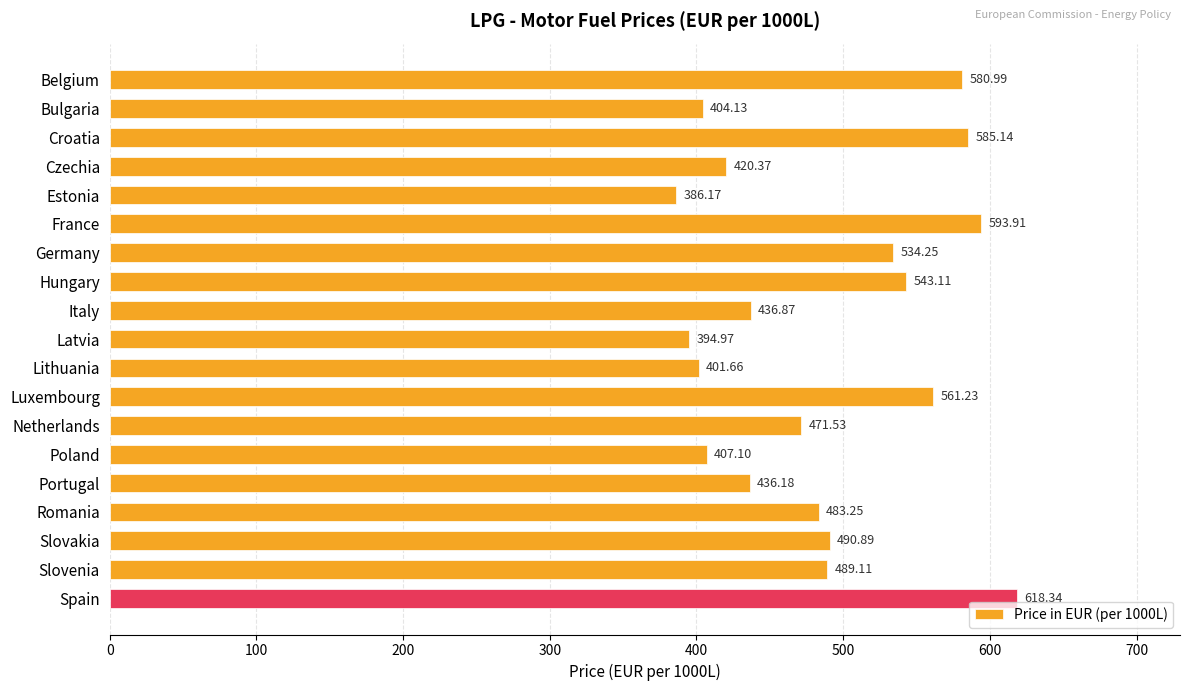

What is the average value?

486.3